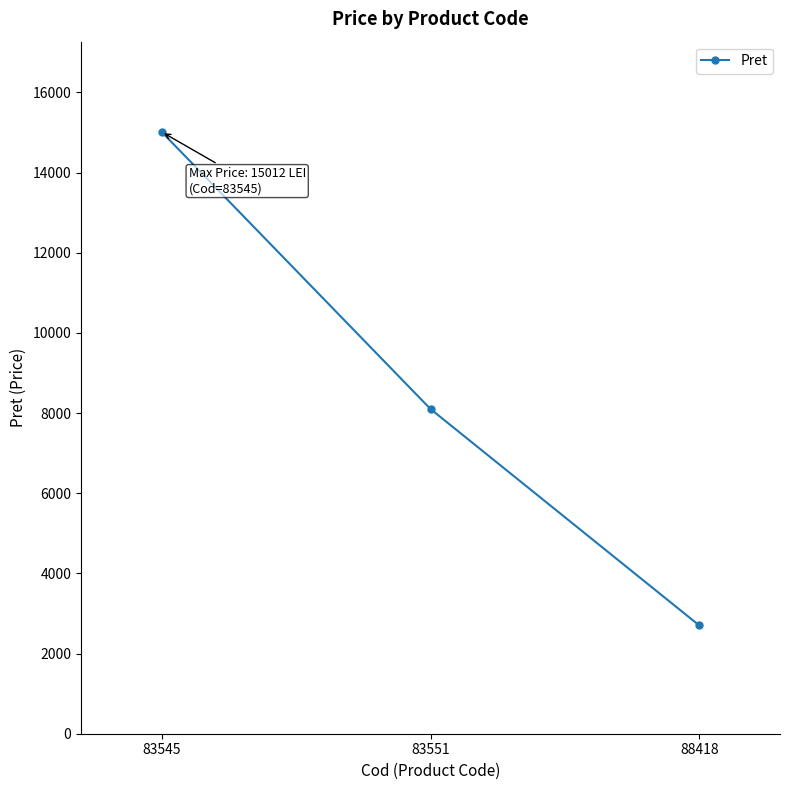

Reading left to right, list all the values displayed in this chart.

15012	8100	2700